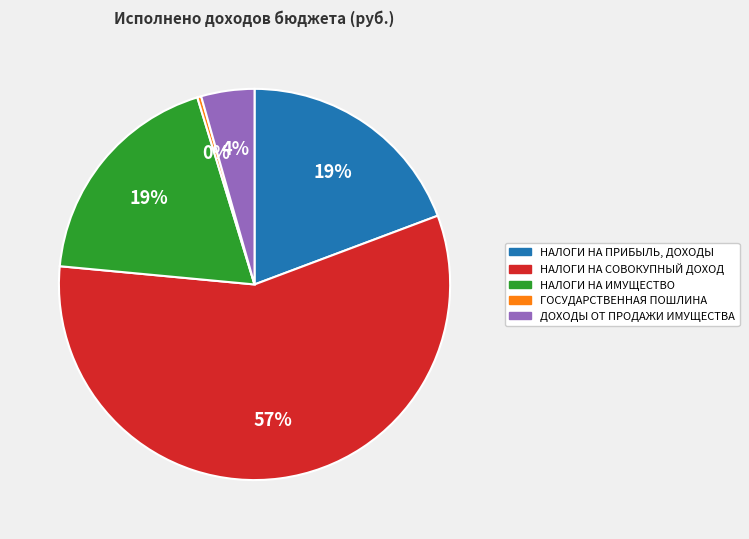

Which slice is the largest?

НАЛОГИ НА СОВОКУПНЫЙ ДОХОД